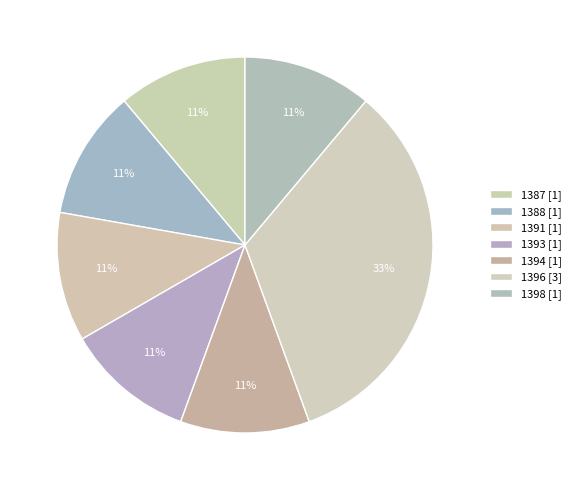

What is the total percentage of 1387 and 1393?

22.2%